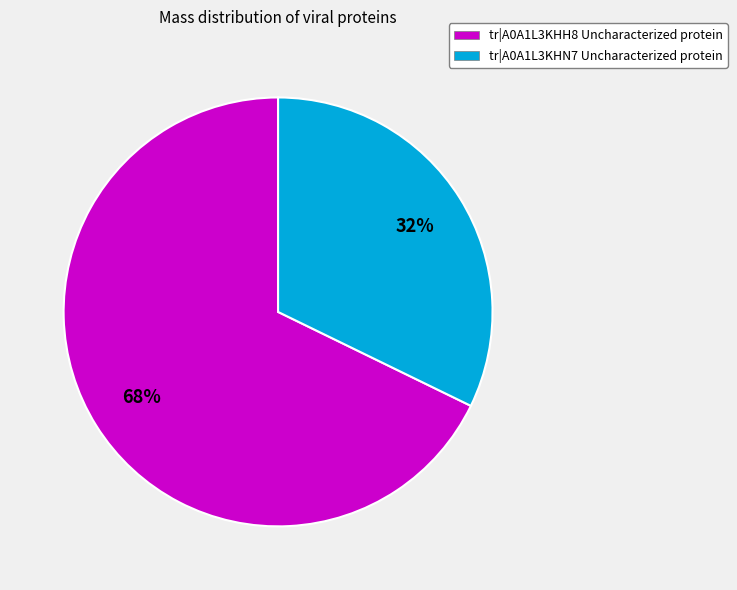

Is tr|A0A1L3KHN7 Uncharacterized protein the majority of the pie?

No